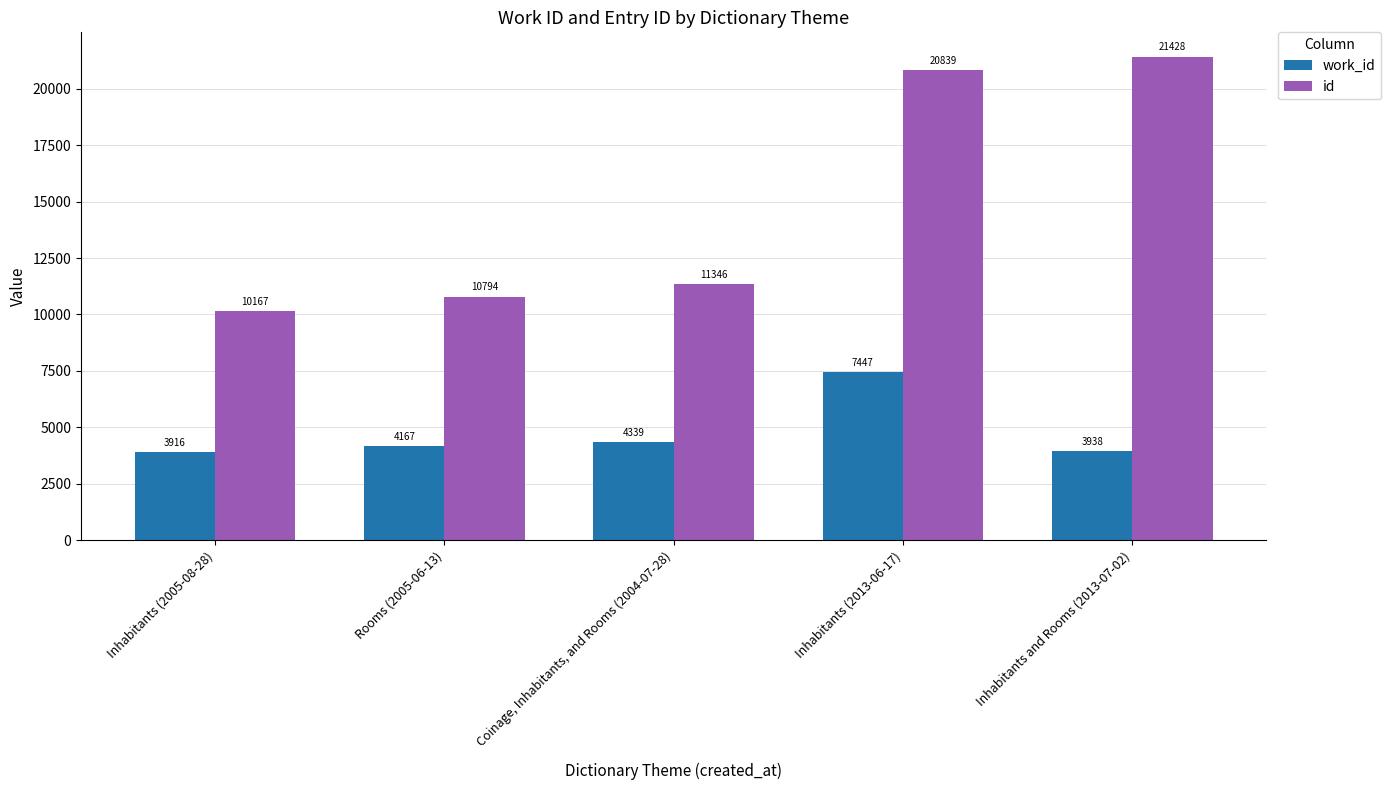

What is the spread (max minus min) of values at Inhabitants (2013-06-17)?

13392